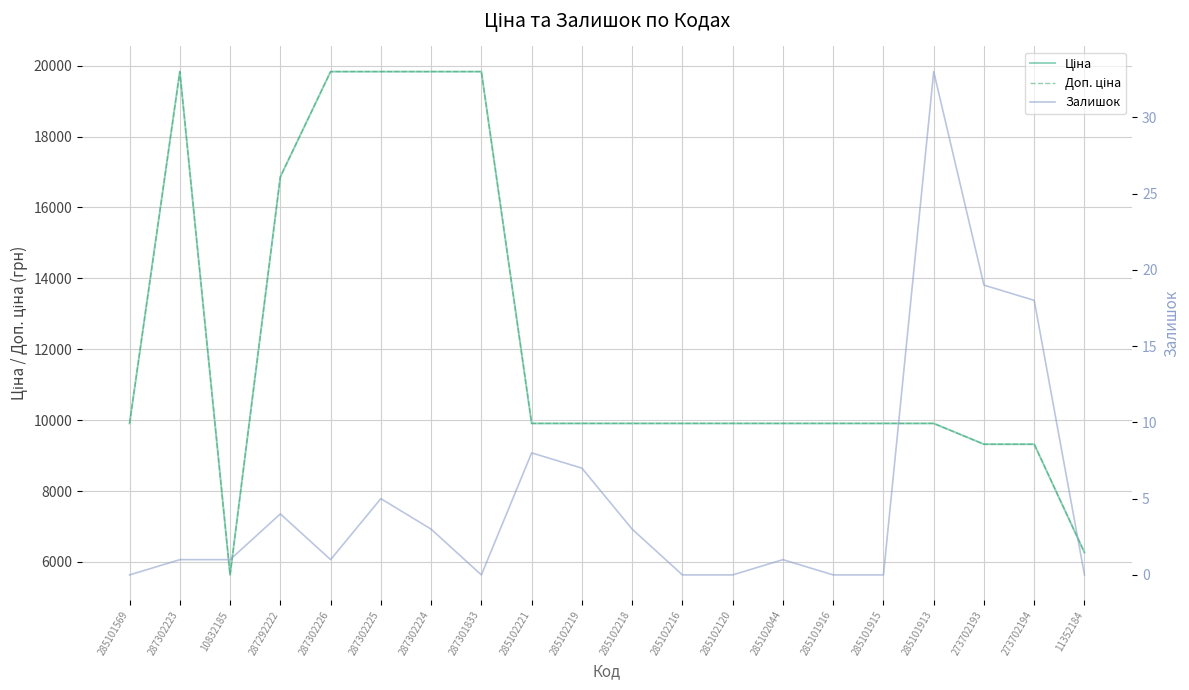

What is the sum of the Ціна values at 285101913 and 10832185?

15544.5